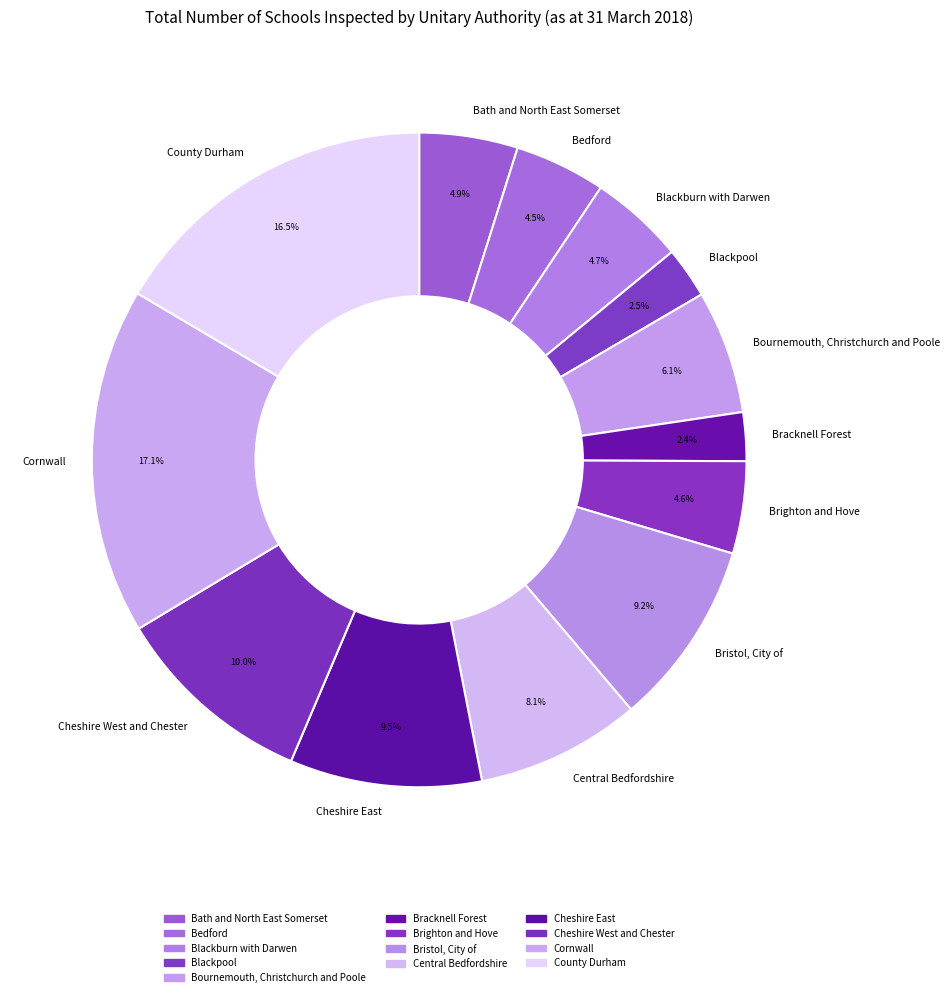

To the nearest percent, what is the combined percentage of Bournemouth, Christchurch and Poole and Bristol, City of?

15%